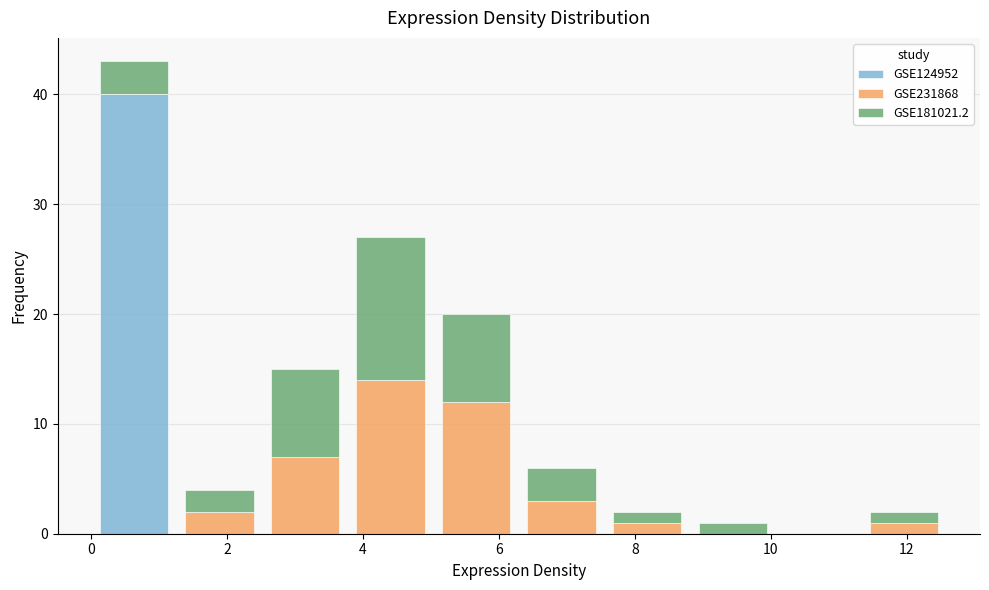

What is the total height of the stacked bar covering 1.2 to 2.6 on the x-axis? Neither the bar edges nor the heights are printed on the chart, so give them approximately, as read against the axes.

4